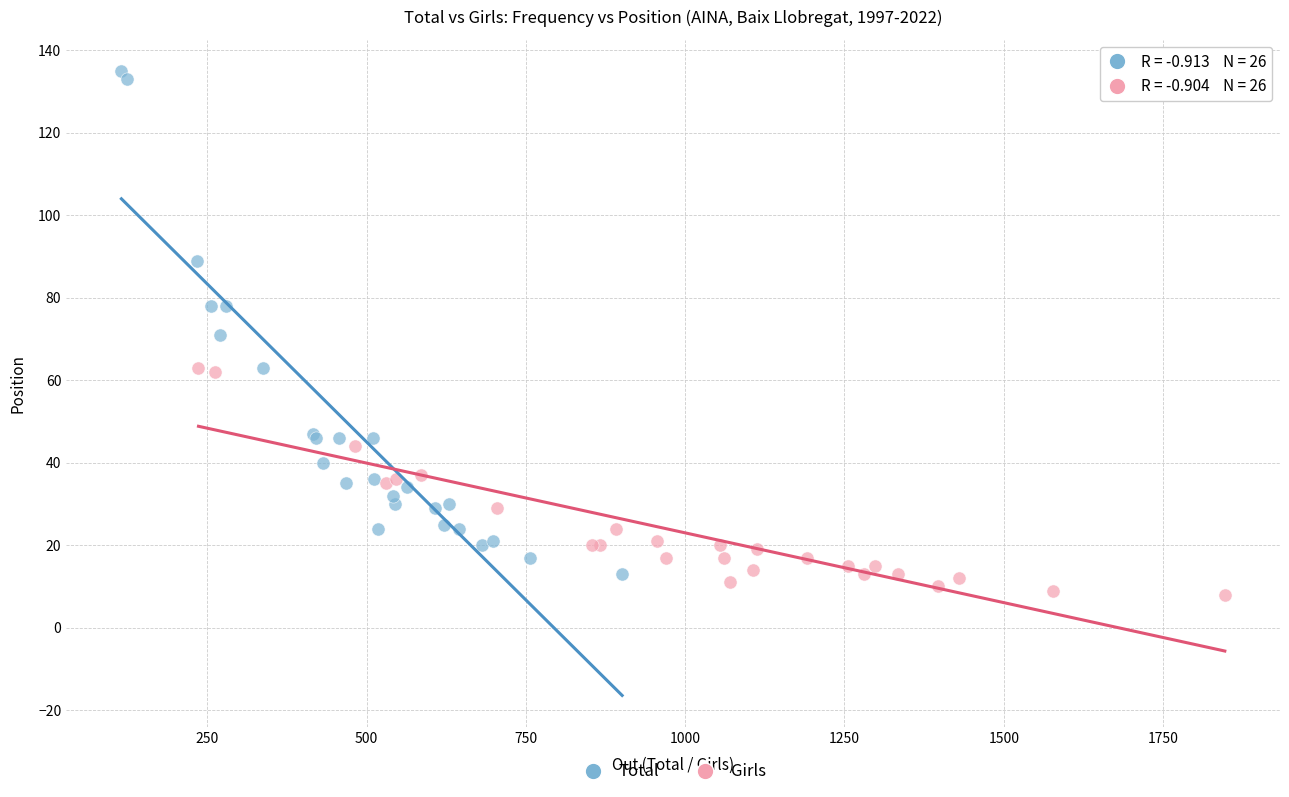

Which series has the widest spread of Y values?

Total